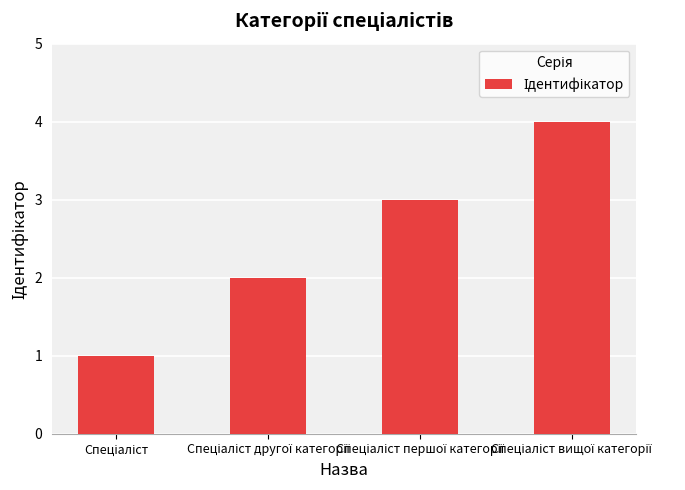

What is the maximum value shown in the chart?

4